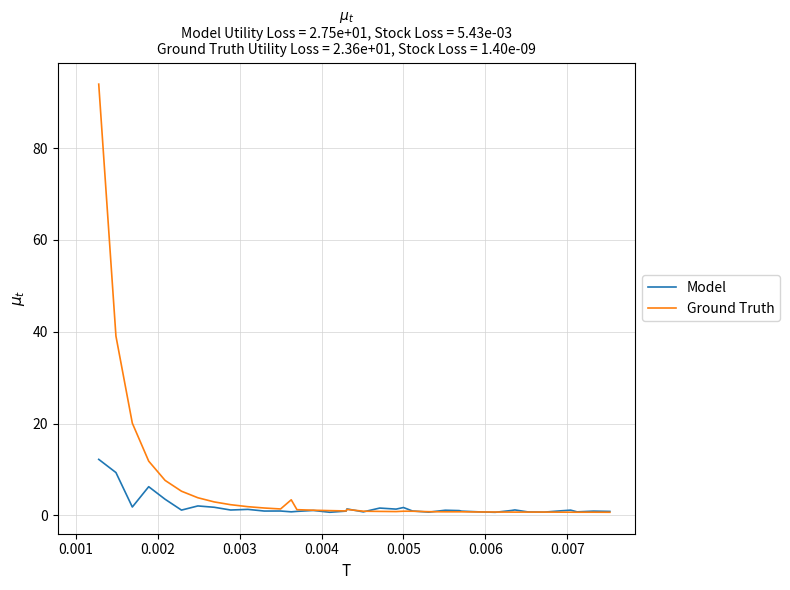

Which series has the largest range (max minus min)?

Ground Truth